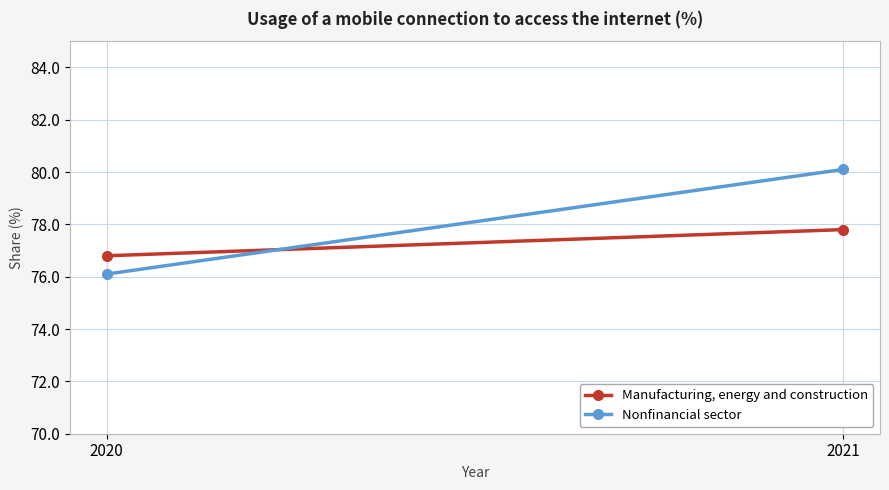

Is the value of Manufacturing, energy and construction at 2020 greater than the value of Nonfinancial sector at 2021?

No